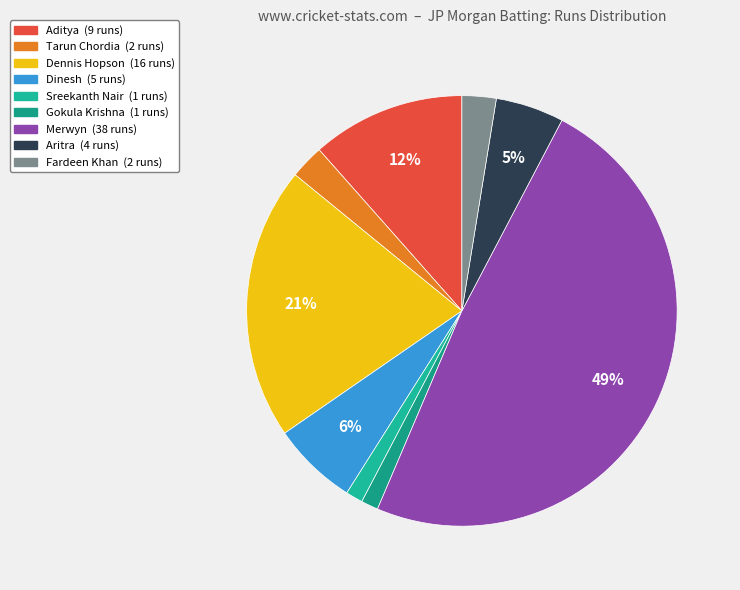

How many slices are in this pie chart?

9